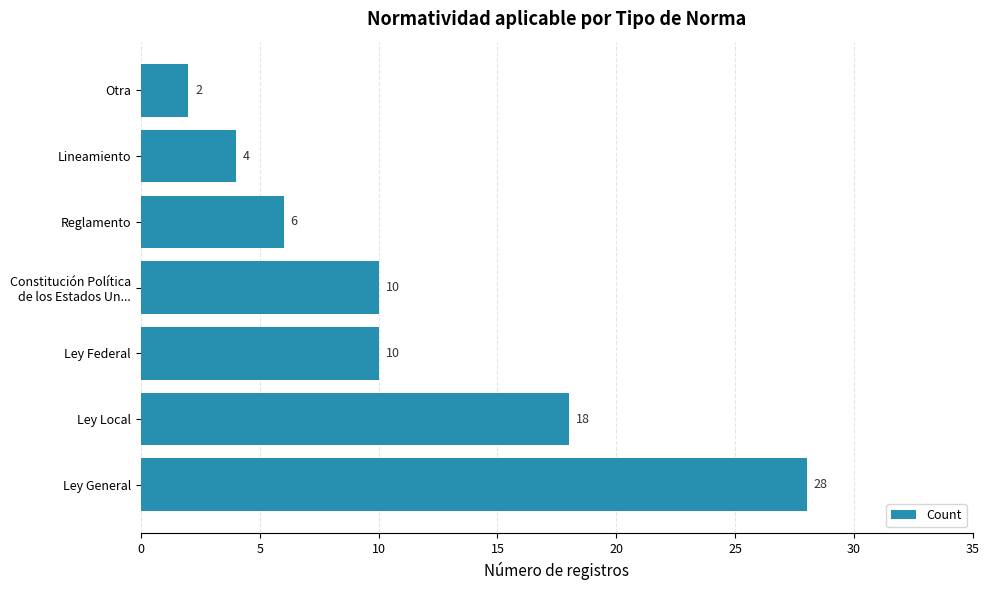

The value at Ley General is 48. True or false?

False